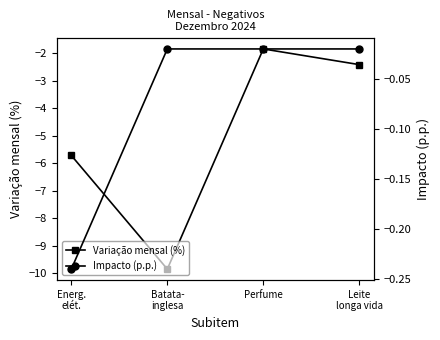

What is the sum of the Variação mensal (%) values at Perfume and Leite
longa vida?

-4.3